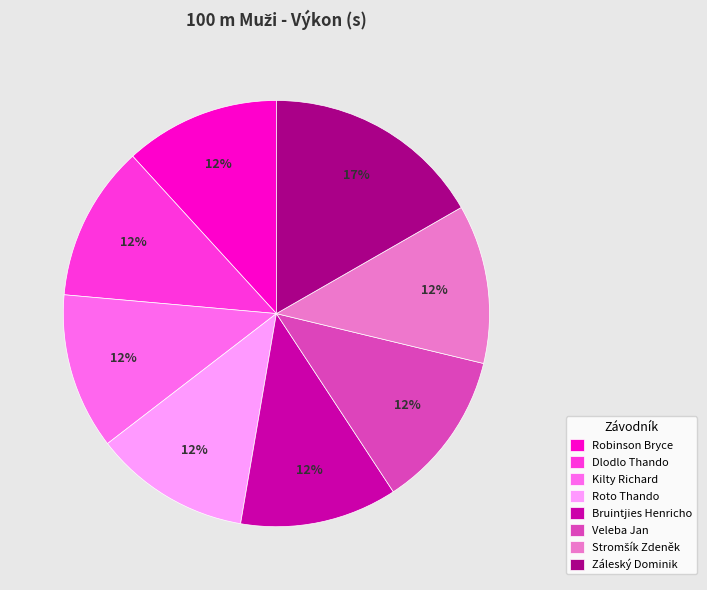

To the nearest percent, what is the combined percentage of Kilty Richard and Roto Thando?

24%